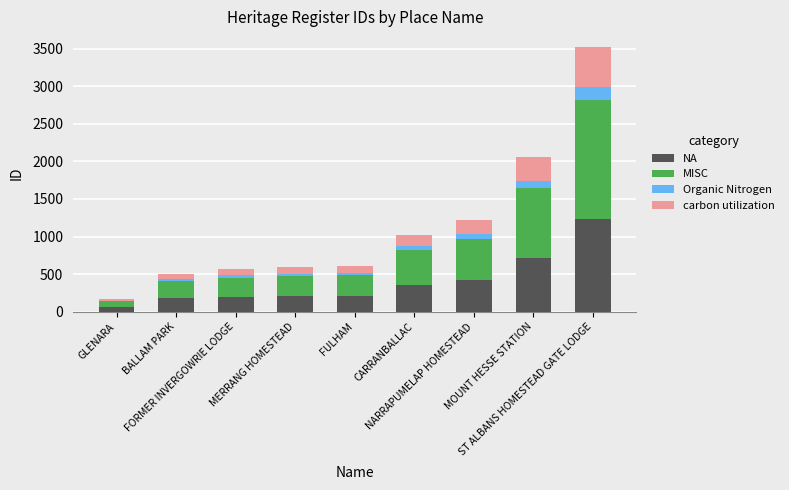

What is the difference between the second highest and minimum values in the NA series?

656.6